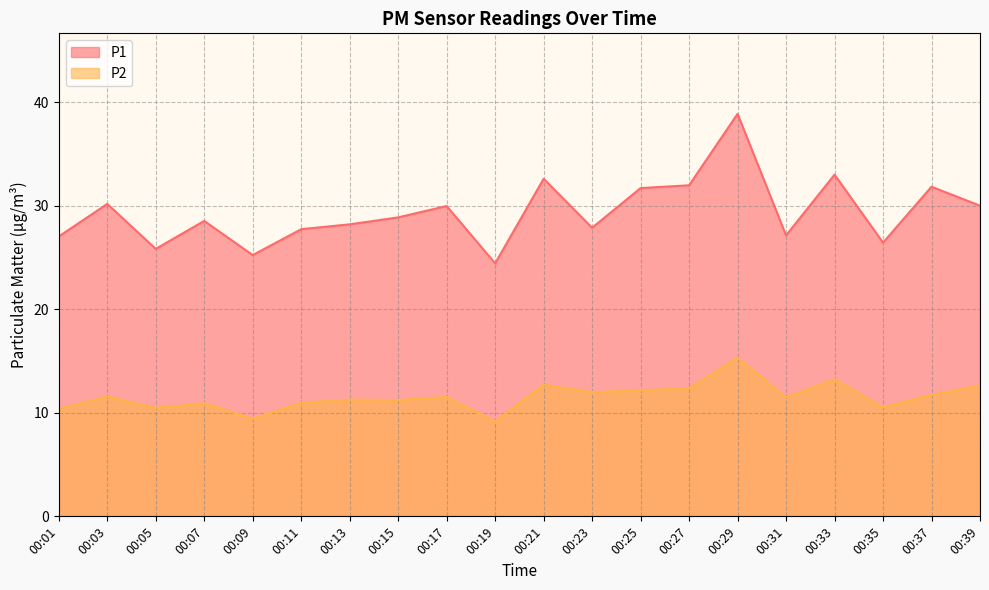

The value of P2 at 00:13 is 11.3. True or false?

True